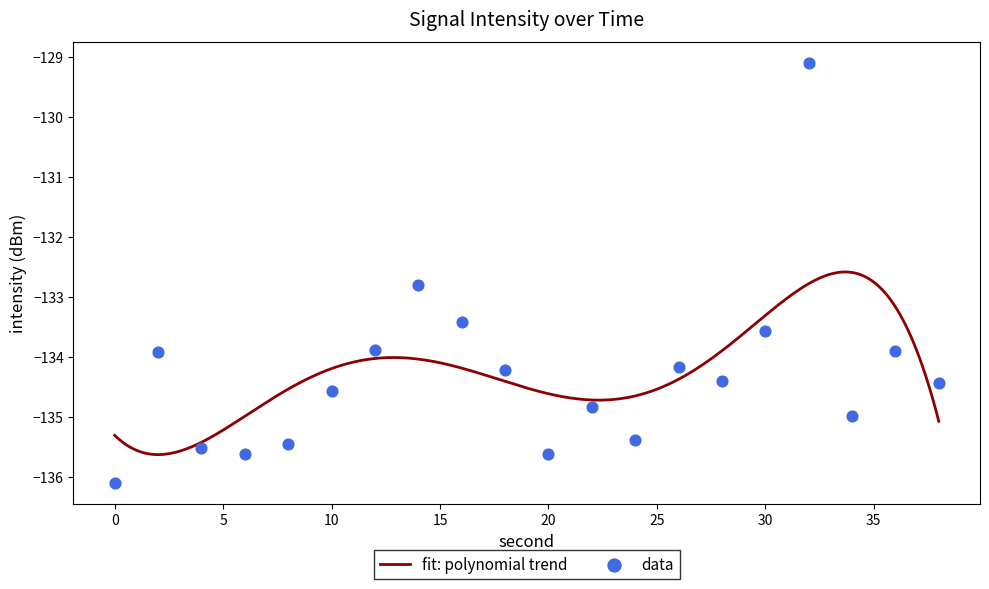

Which has a higher value, 8 or 28?

28